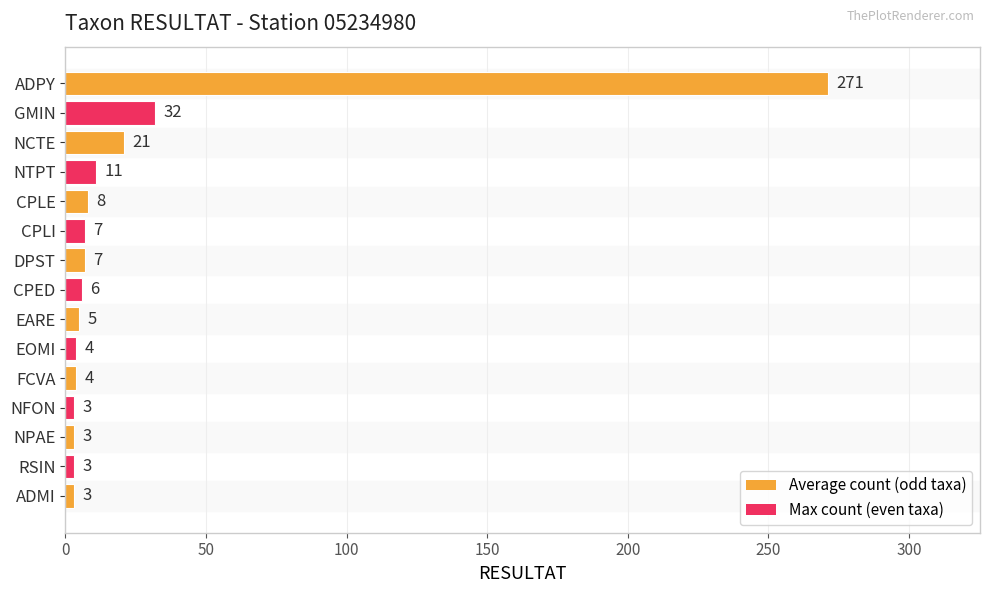

What is the greatest value displayed?

271